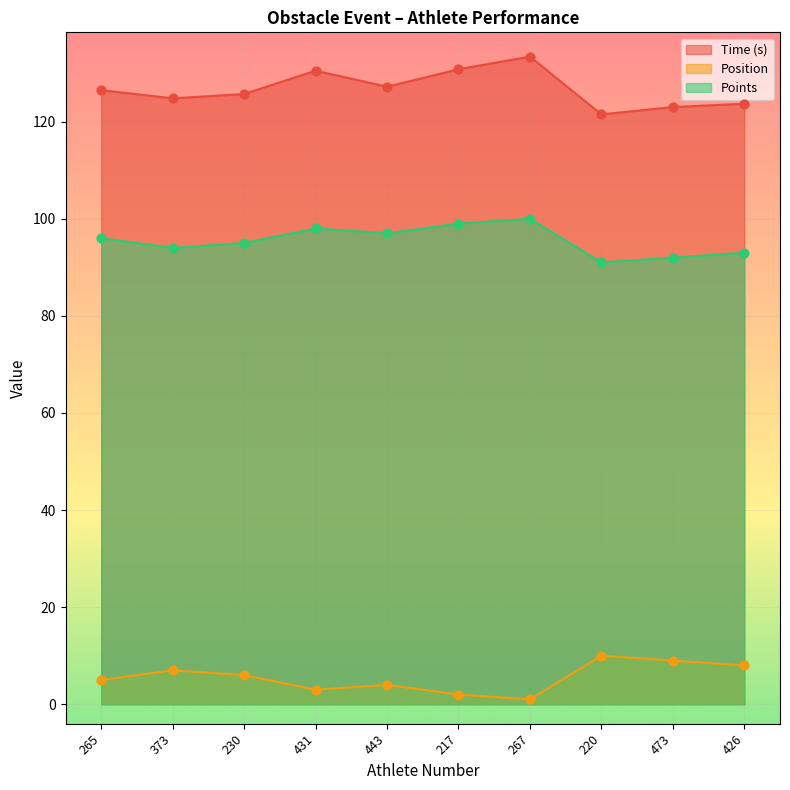

Which series has the widest spread of Y values?

Time (s)